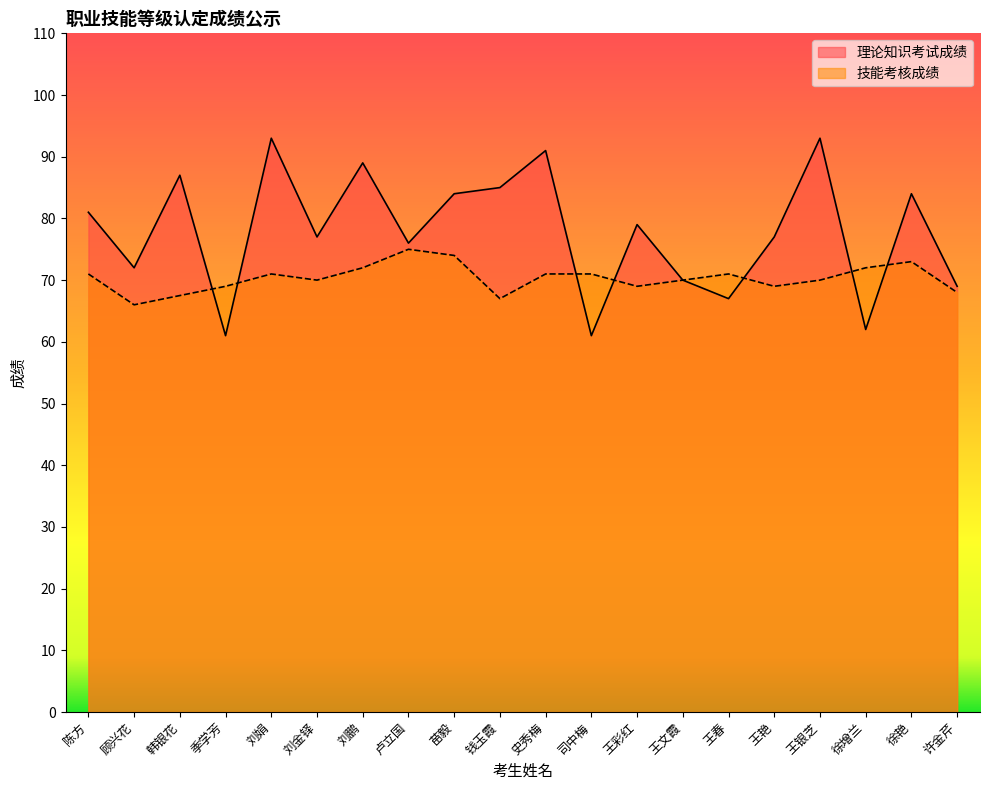

Is it true that 技能考核成绩 equals 24.1 at 王艳?

False